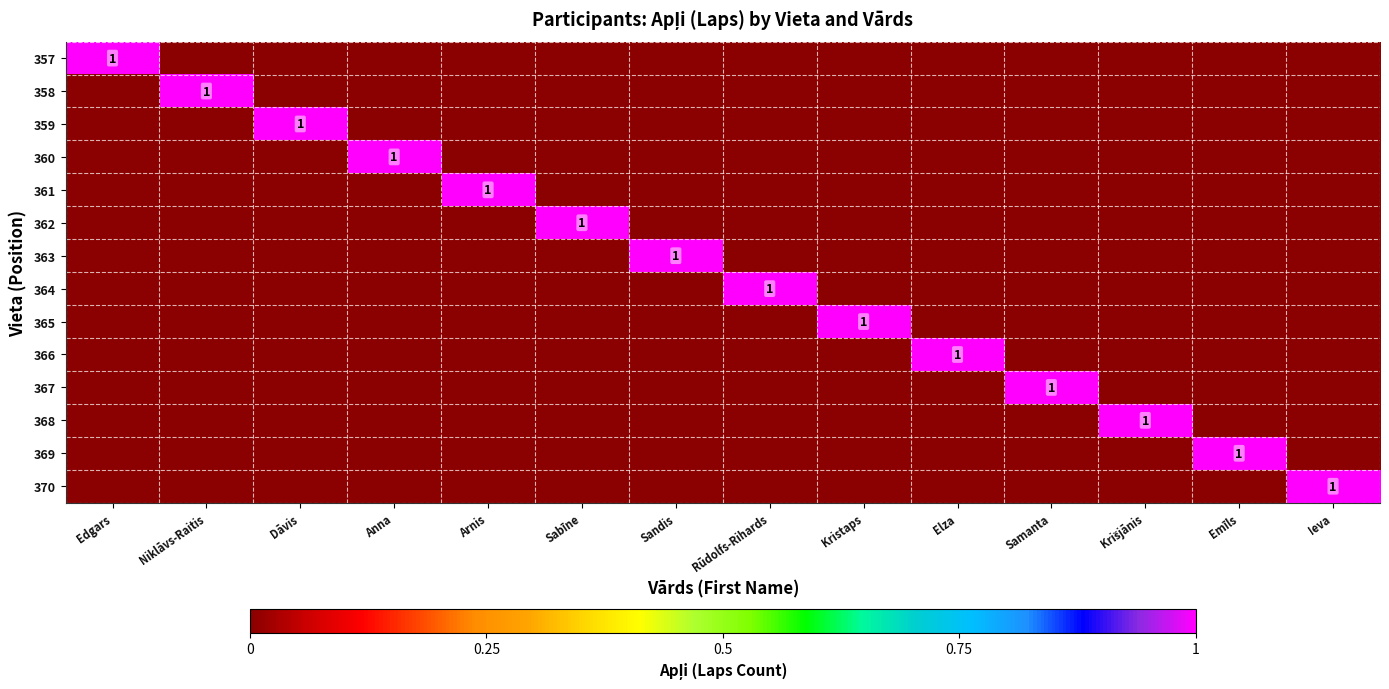

Which has a higher value, Sabīne or Anna?

Sabīne